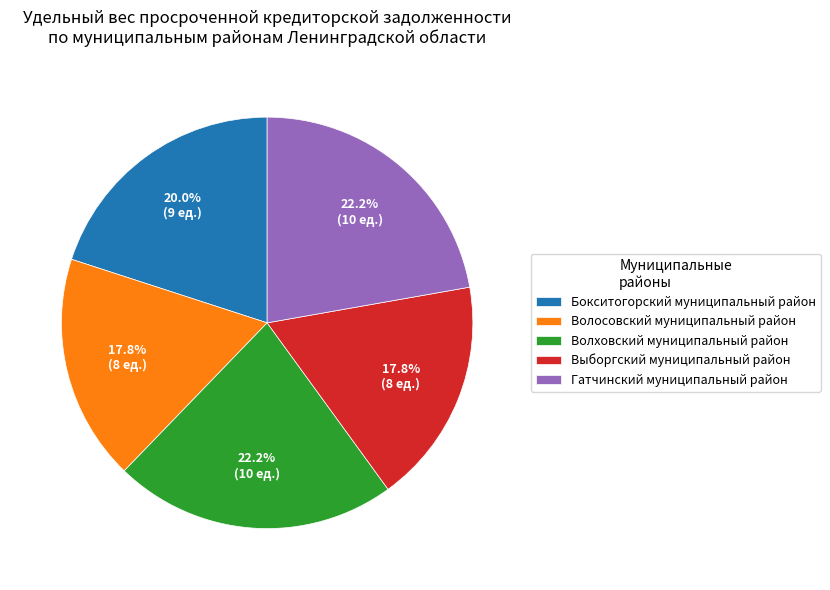

Between Бокситогорский муниципальный район and Выборгский муниципальный район, which is larger?

Бокситогорский муниципальный район